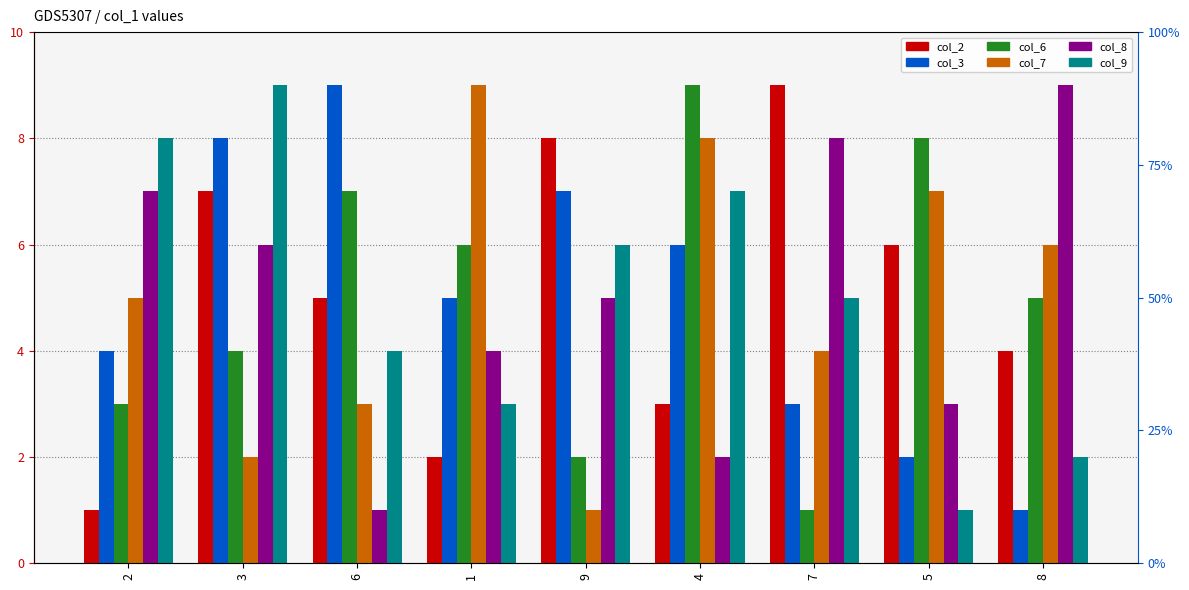

What position from the left is 9?

5